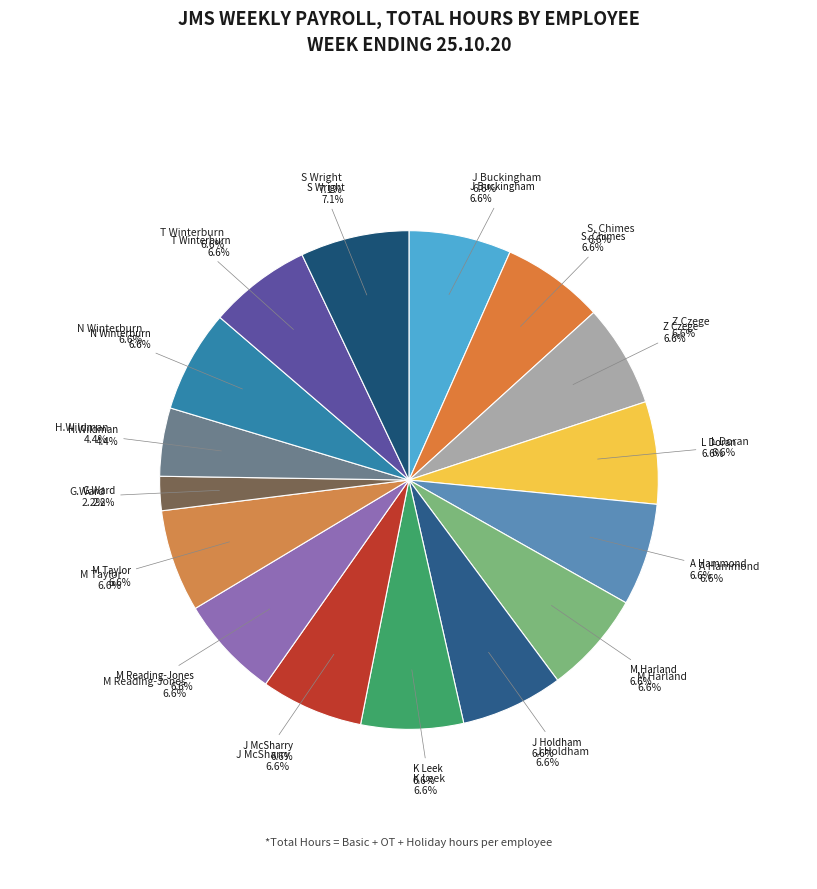

To the nearest percent, what is the combined percentage of J Holdham and A Hammond?

13%